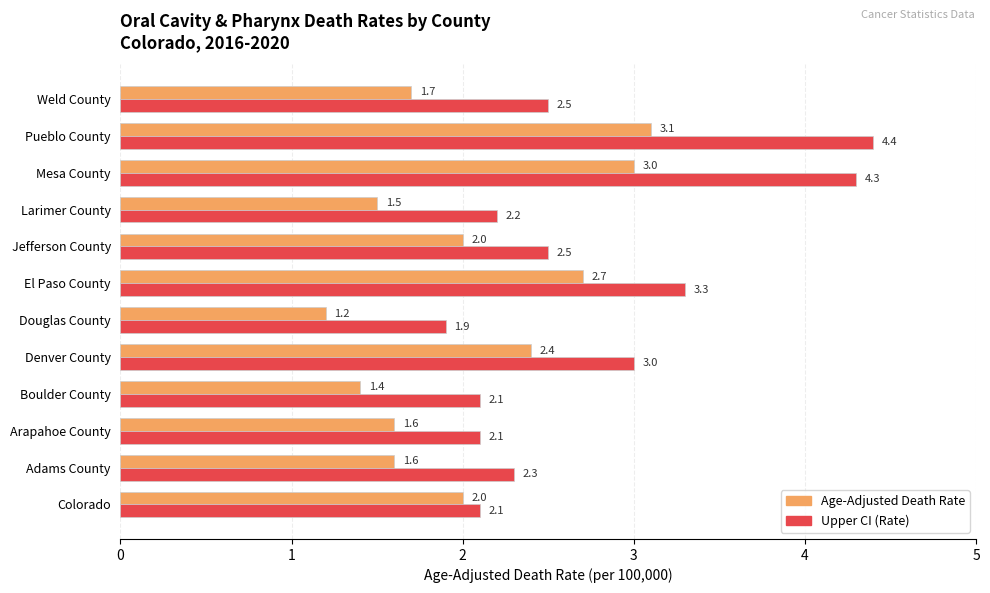

At which category is the sum across all series the highest?

Pueblo County